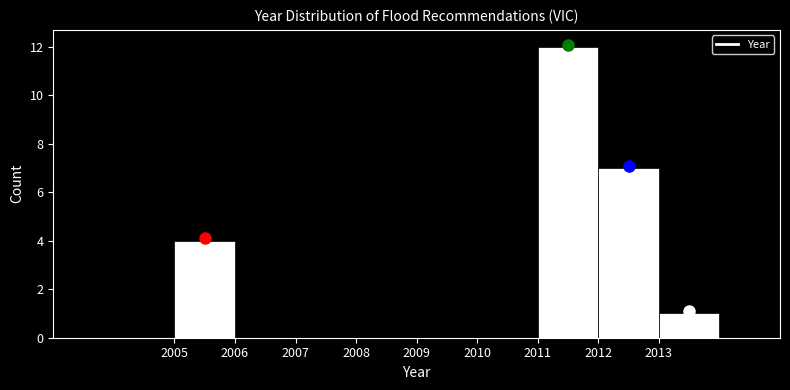

Reading left to right, transcribe this chart: for each bar, give the range it covers on the x-axis and its height. The values are not printed on the chart, so give them approximately, as read against the axis.

2004 to 2005: 0
2005 to 2006: 4
2006 to 2007: 0
2007 to 2008: 0
2008 to 2009: 0
2009 to 2010: 0
2010 to 2011: 0
2011 to 2012: 12
2012 to 2013: 7
2013 to 2014: 1